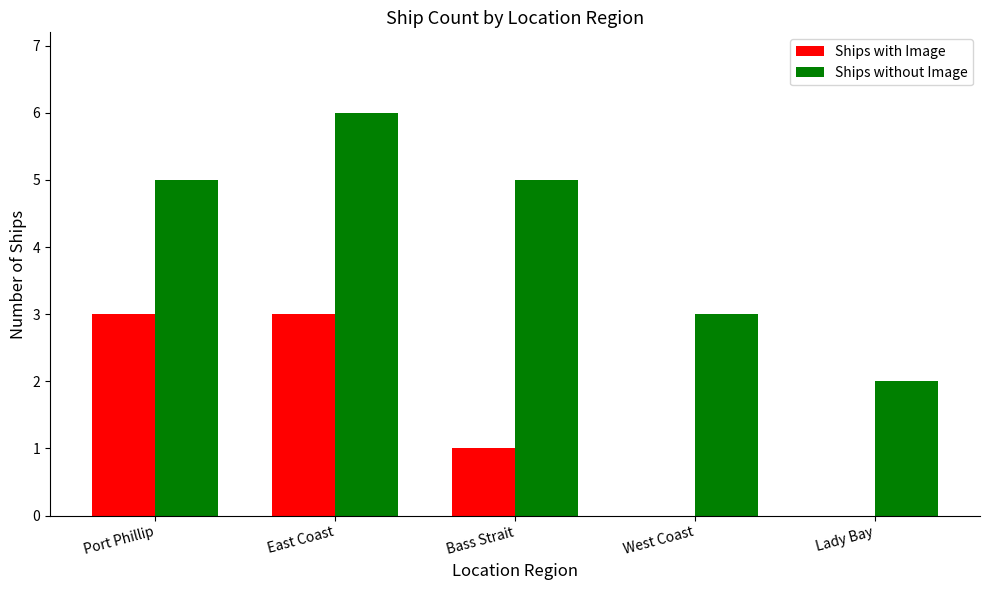

True or false: Ships with Image has a value of 5 at Port Phillip.

False